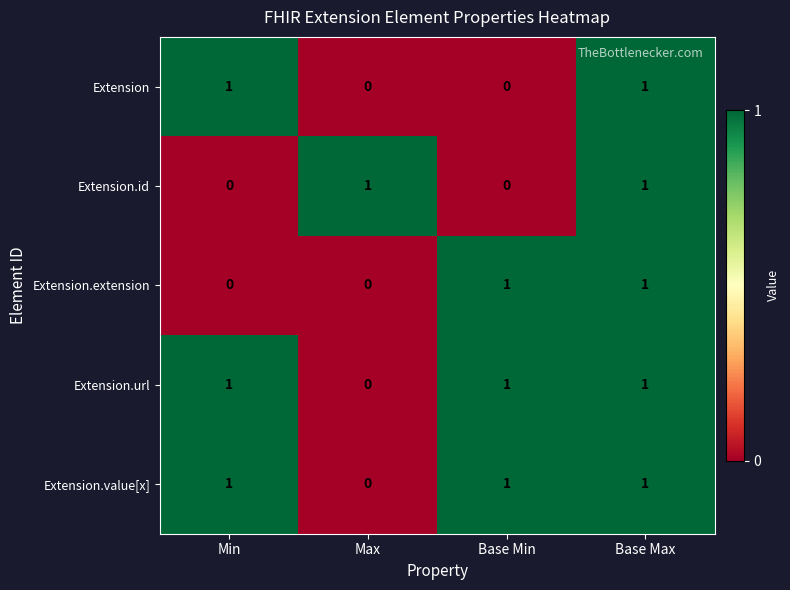

At which category is the sum across all series the highest?

Base Max